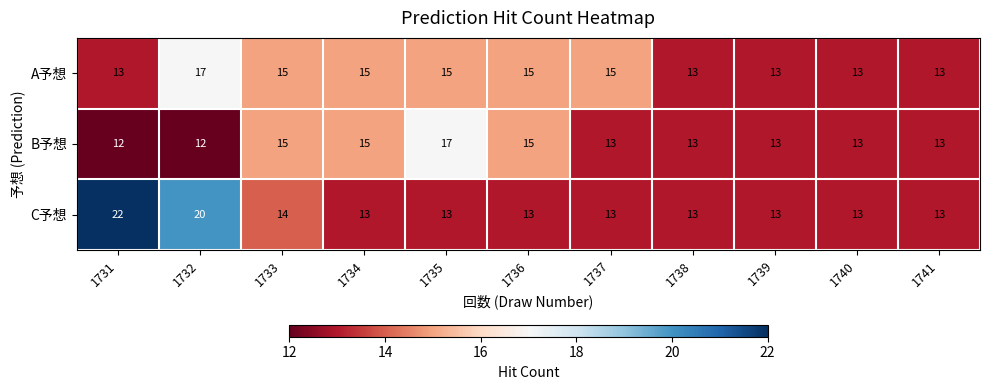

Between 1737 and 1739, which series saw the biggest shift?

A予想